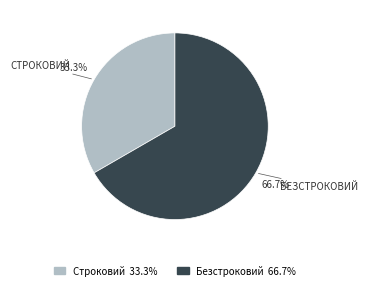

How many segments does this pie chart have?

2